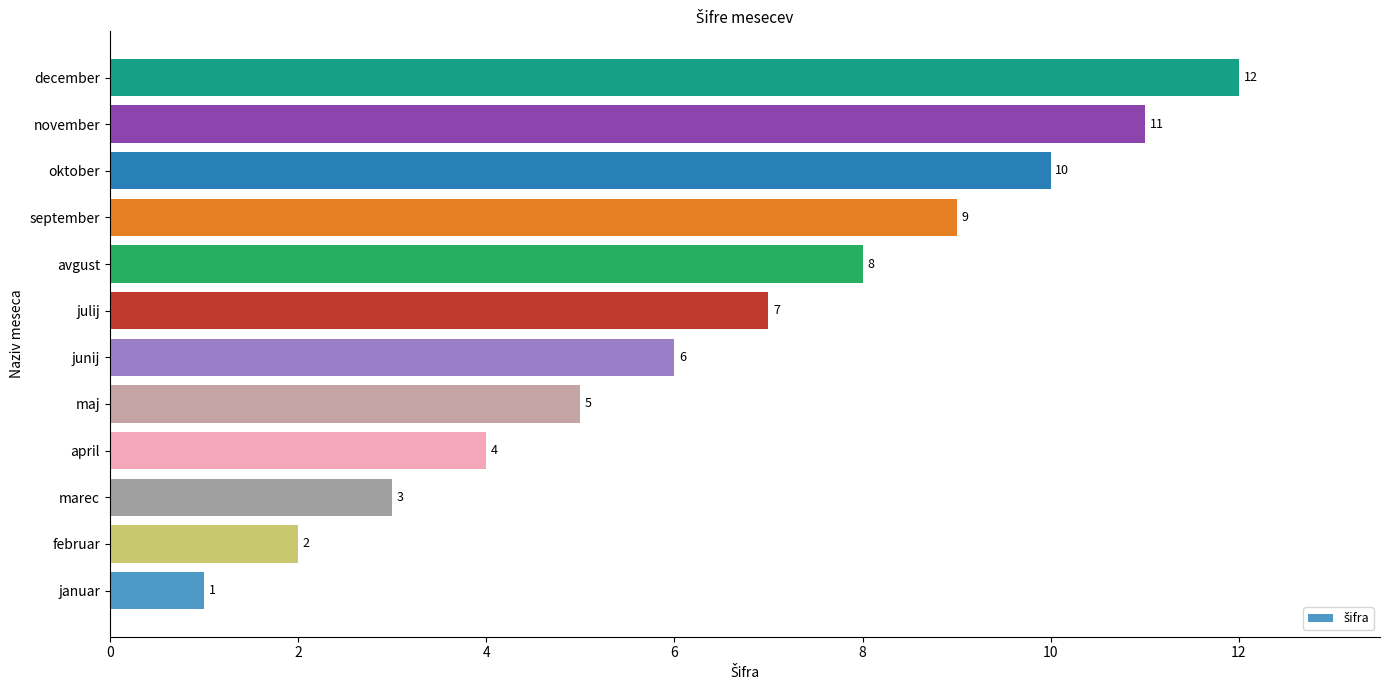

List the labels in order of value, smallest first.

januar, februar, marec, april, maj, junij, julij, avgust, september, oktober, november, december